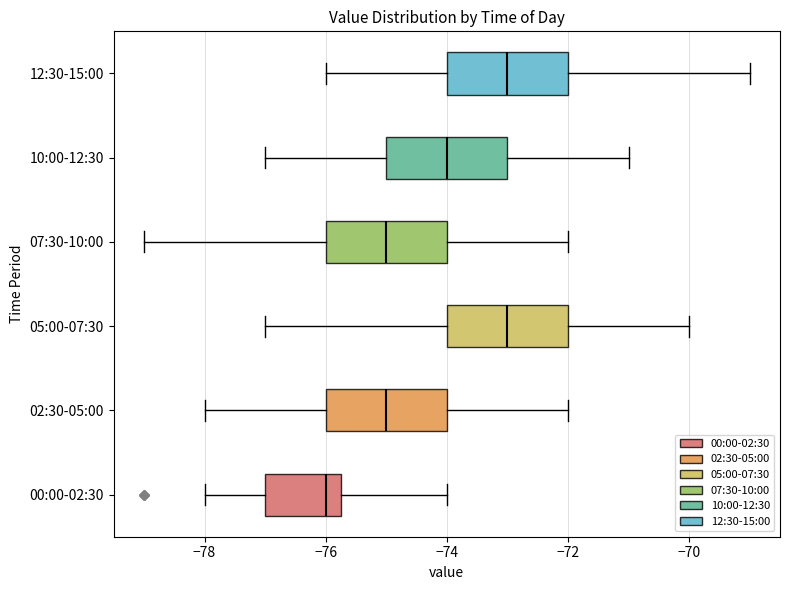

Reading bottom to top, read every box against the x-axis: the position of its median line, the range the box covers, and the ends of its whiskers. The values are not printed on the chart, so give them approximately, as read against the axis.

00:00-02:30: median -76.0, box -77.0 to -75.8, whiskers -78.0 to -74.0
02:30-05:00: median -75.0, box -76.0 to -74.0, whiskers -78.0 to -72.0
05:00-07:30: median -73.0, box -74.0 to -72.0, whiskers -77.0 to -70.0
07:30-10:00: median -75.0, box -76.0 to -74.0, whiskers -79.0 to -72.0
10:00-12:30: median -74.0, box -75.0 to -73.0, whiskers -77.0 to -71.0
12:30-15:00: median -73.0, box -74.0 to -72.0, whiskers -76.0 to -69.0